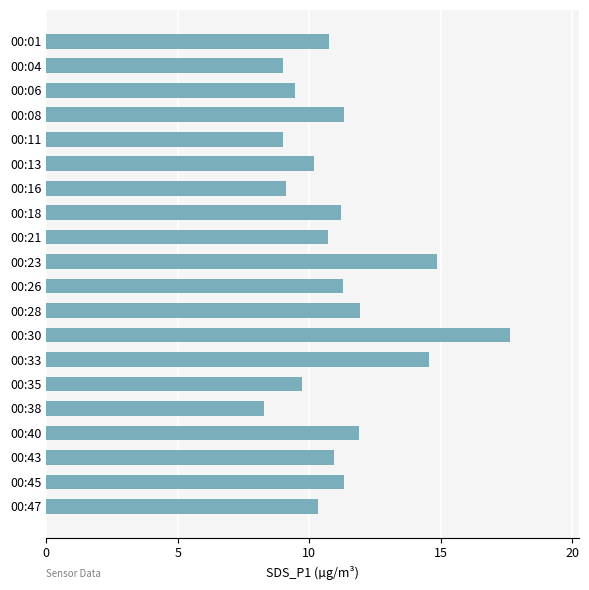

Is it true that the value at 00:30 is 17.6?

True